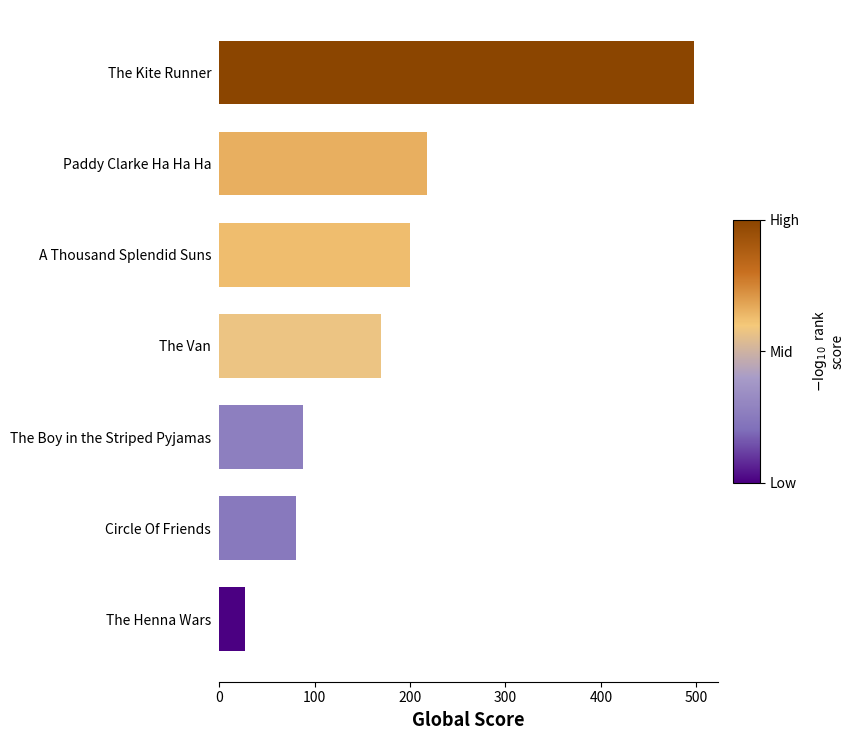

What is the ratio of the value at The Van to the value at The Henna Wars?

6.3